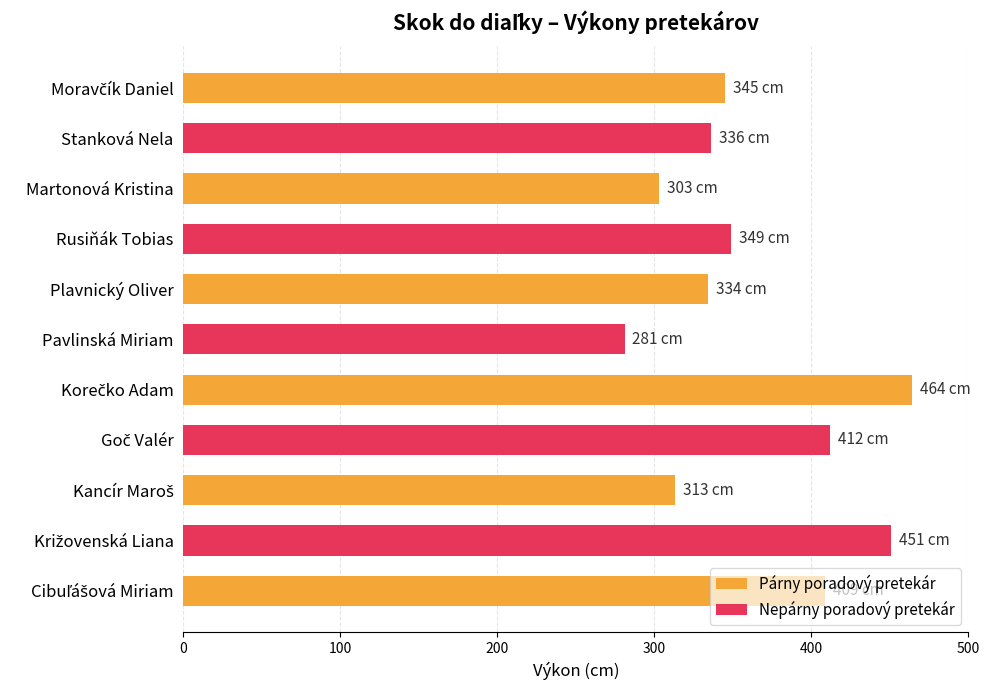

What is the label of the 3rd bar from the top?

Martonová Kristina